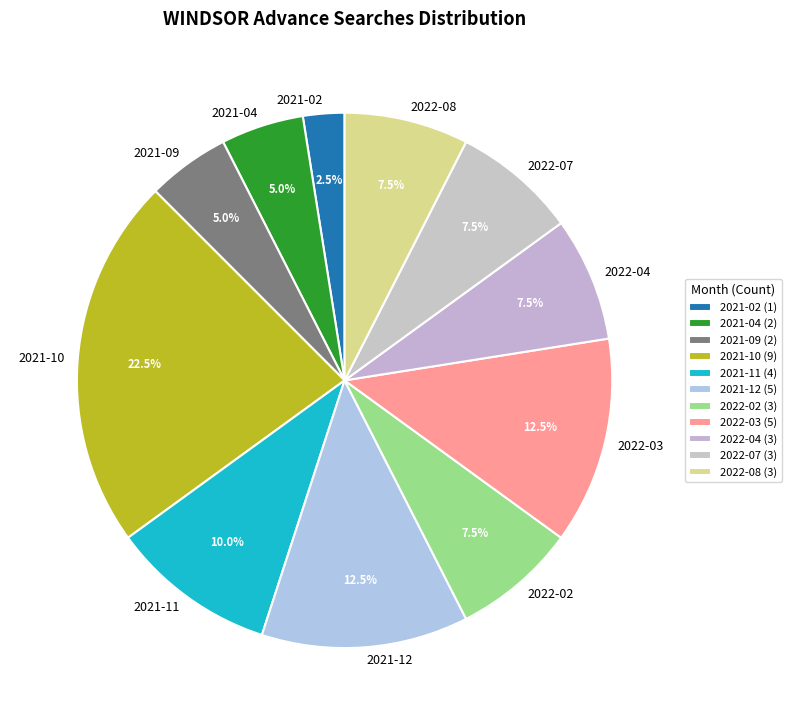

Between 2021-02 and 2021-10, which is larger?

2021-10